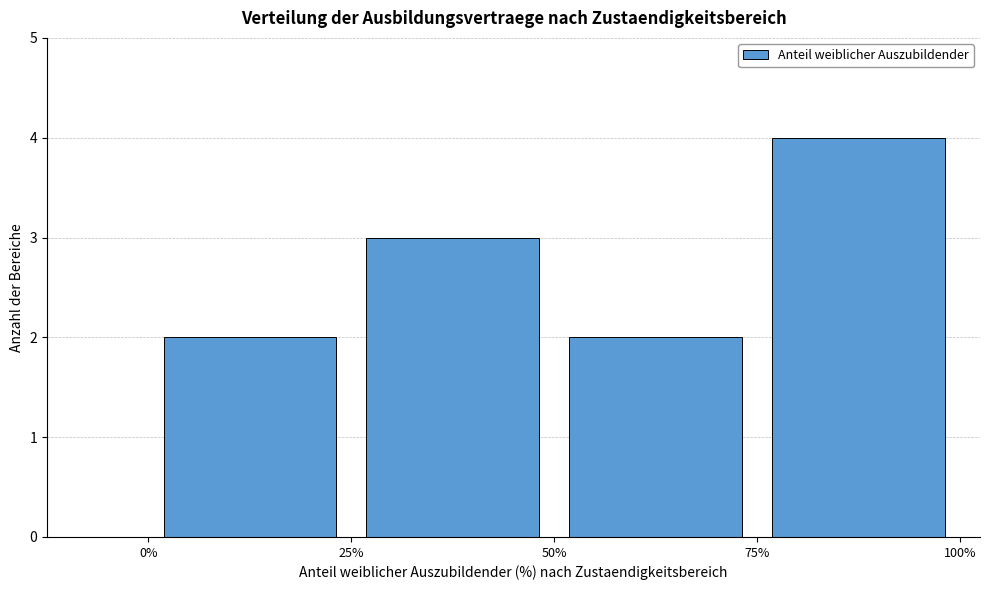

Which range on the x-axis has the tallest bar?

75% to 100%